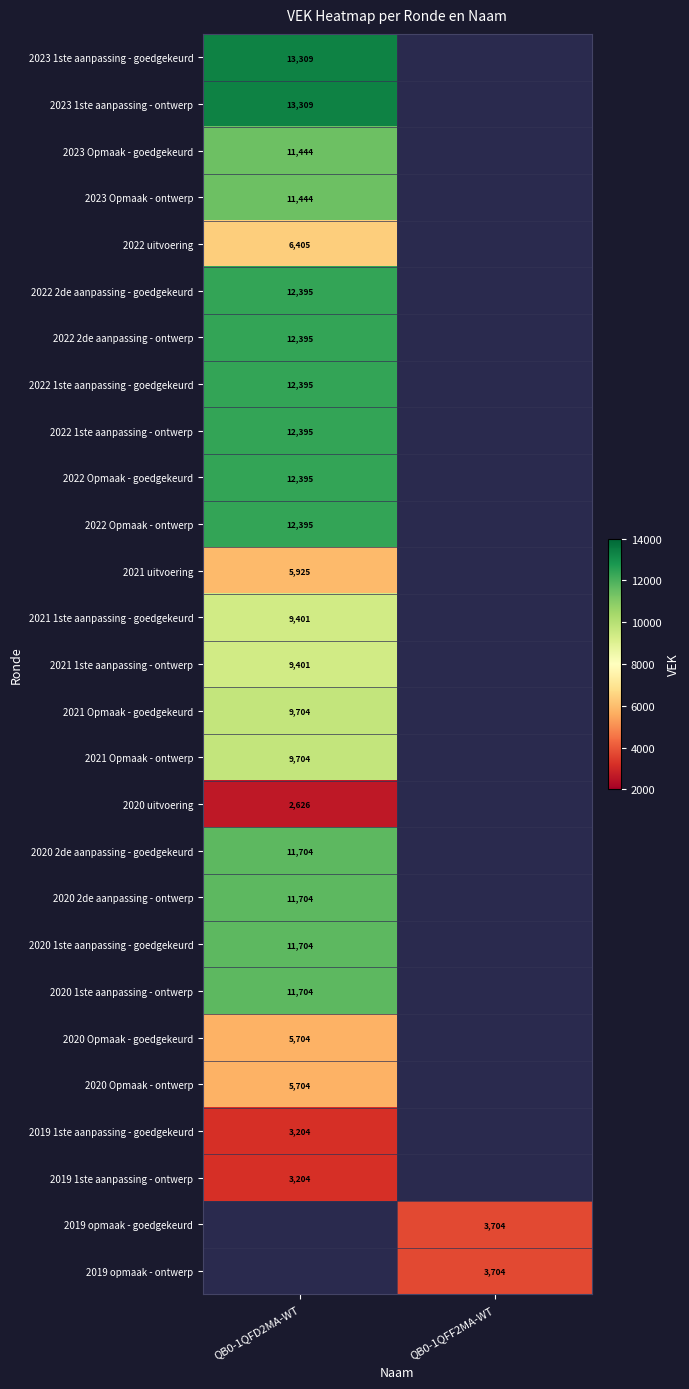

The 2023 Opmaak - ontwerp series shows 11444 at QB0-1QFD2MA-WT. True or false?

True